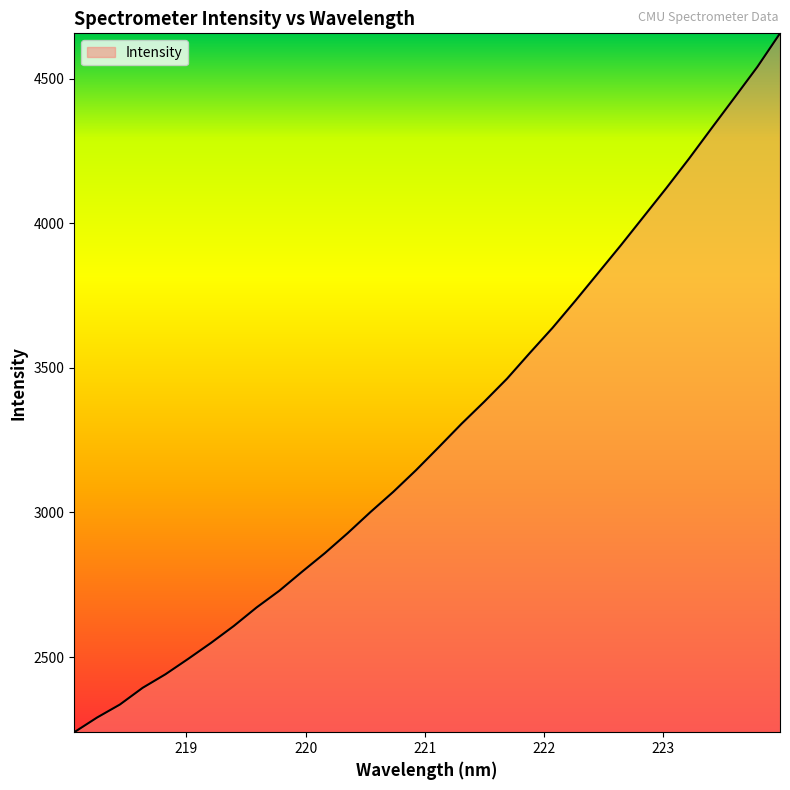

What is the maximum value shown in the chart?

4656.8